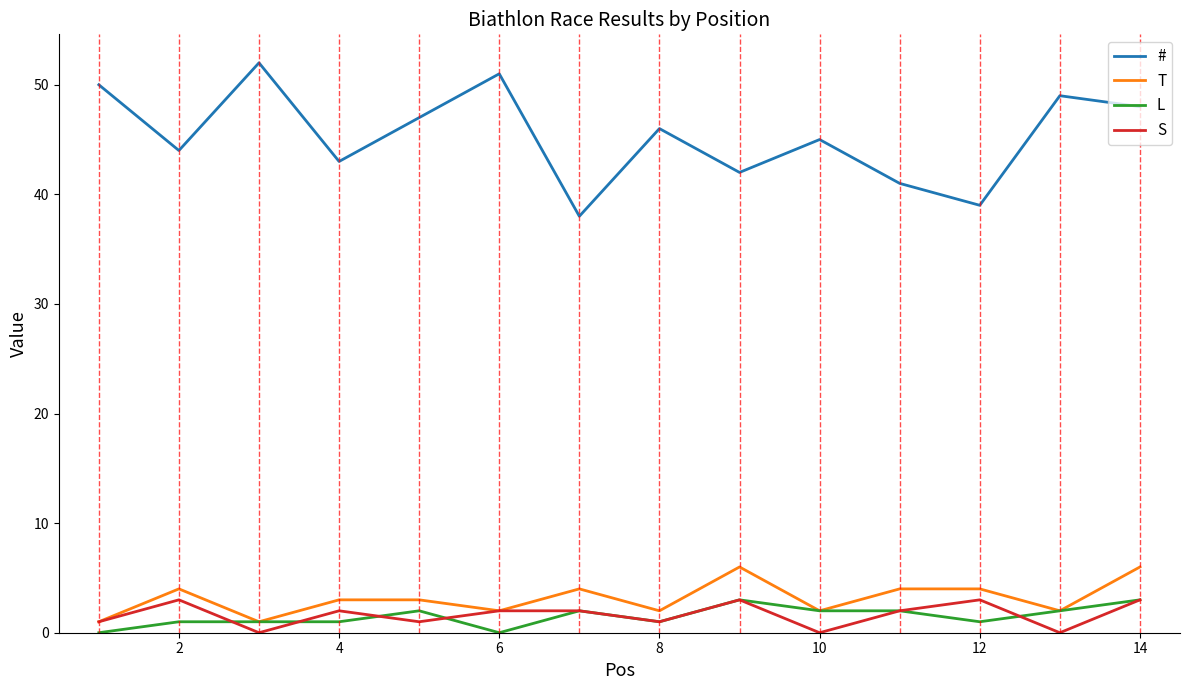

True or false: T and # intersect in this chart.

False